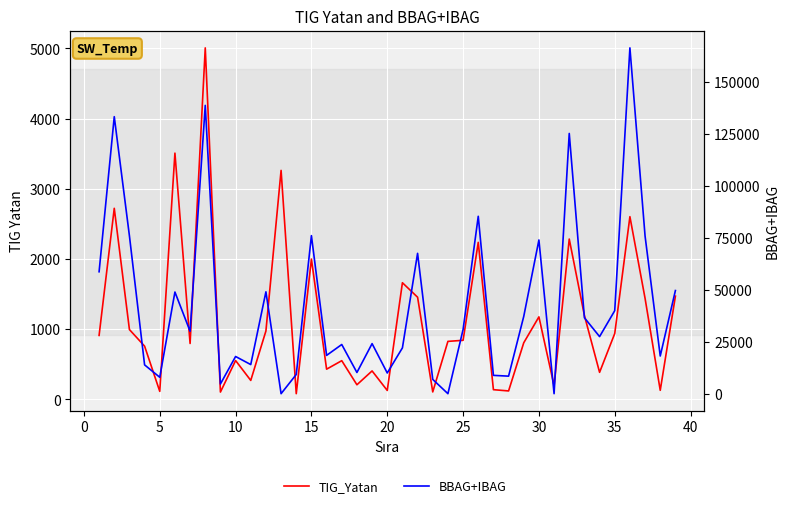

Is the value of BBAG+IBAG at 20 greater than the value of TIG_Yatan at 19?

Yes